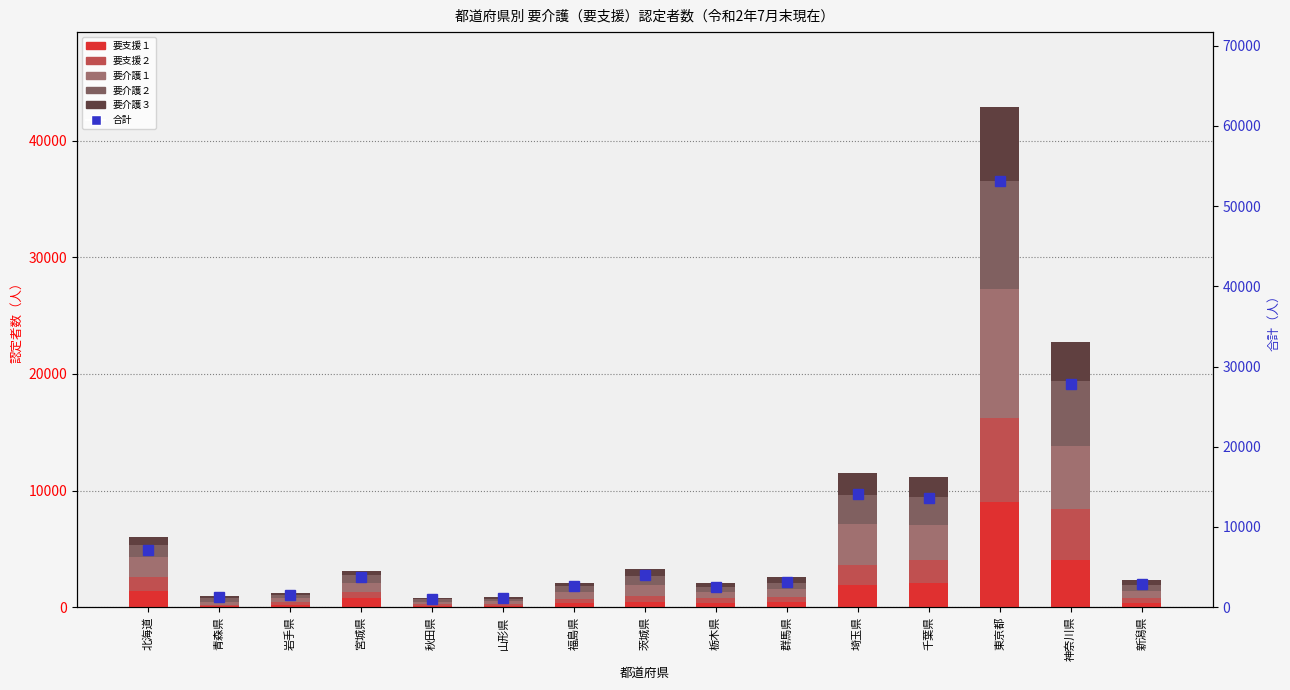

The value of 要介護２ at 東京都 is 15327. True or false?

False